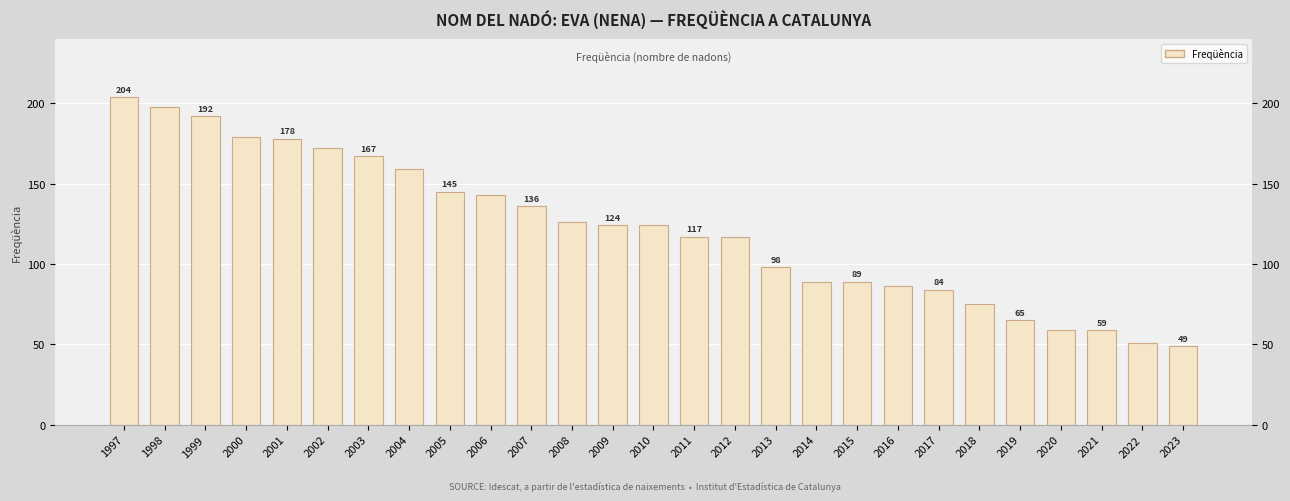

How many data points are less than 124?

13